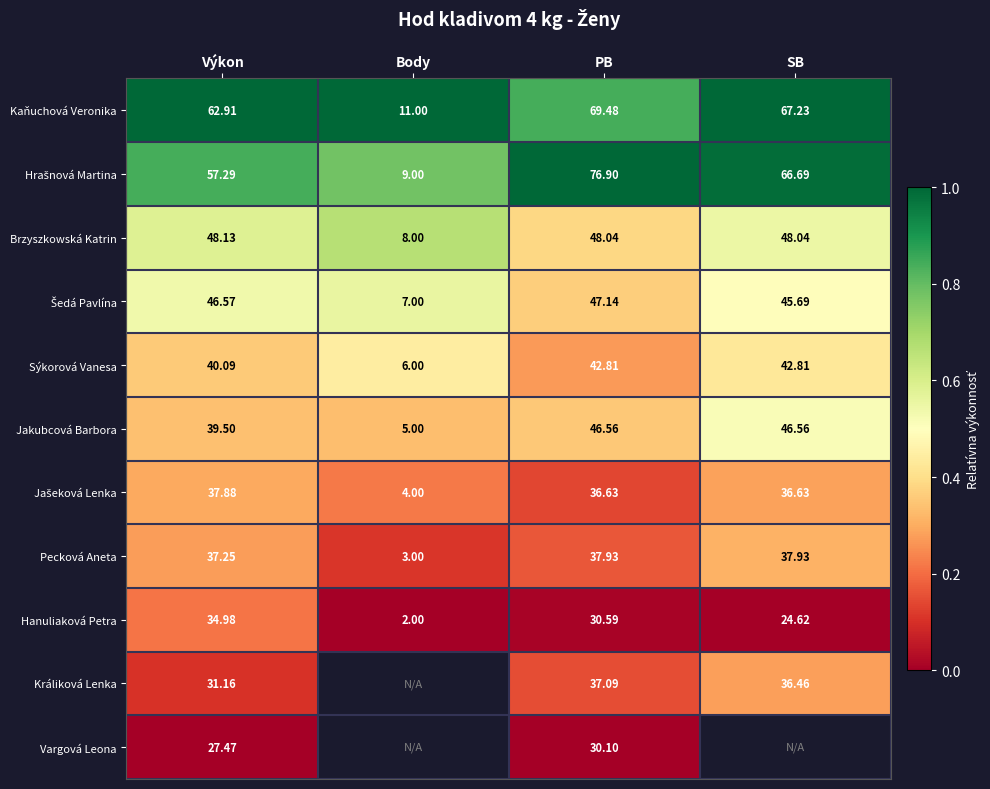

What is the maximum value shown in the chart?

1.0